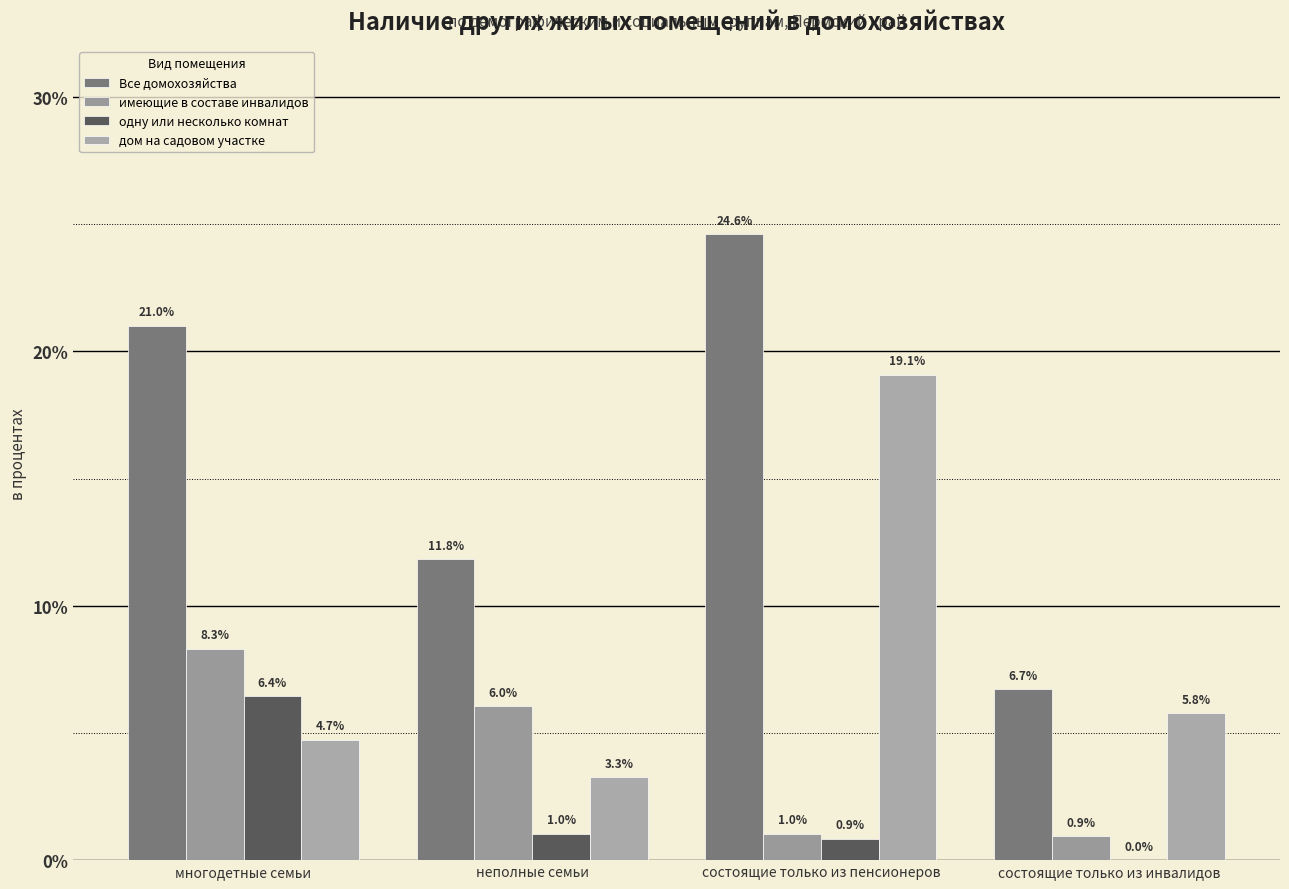

What is the label of the 3rd bar from the right?

неполные семьи